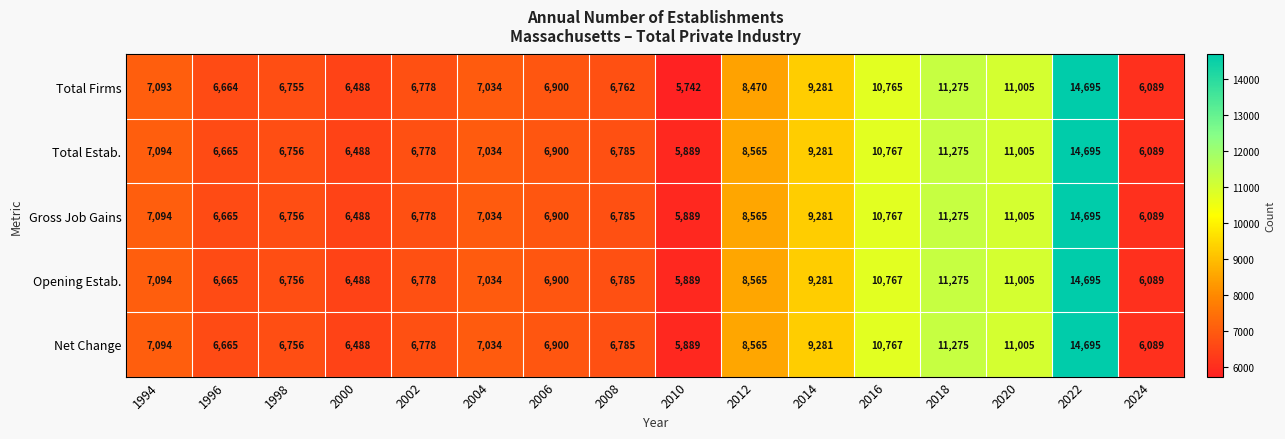

The Opening Estab. series shows 14695 at 2022. True or false?

True